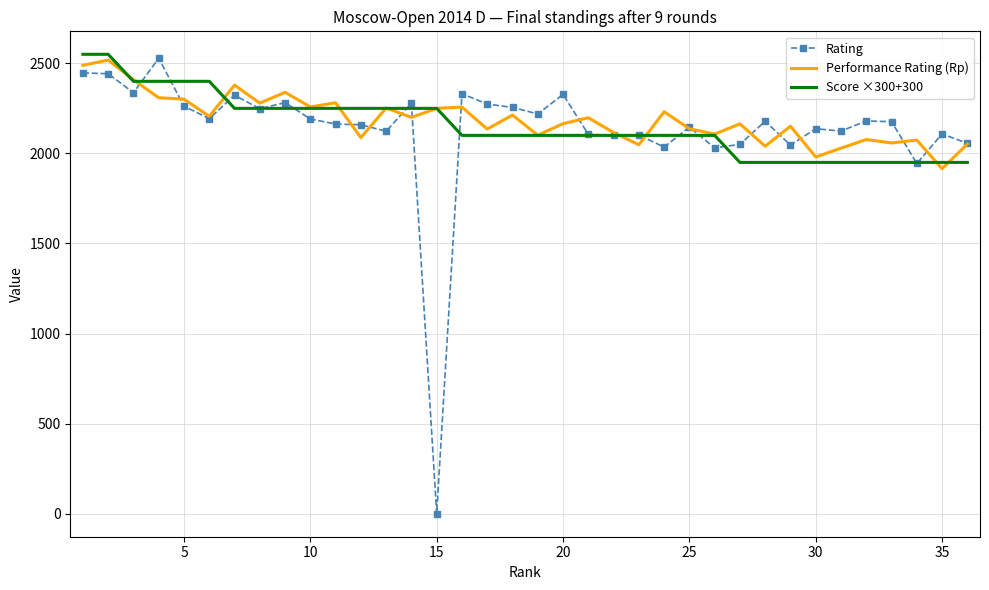

What is the difference between the maximum and minimum values in the Rating series?

2528